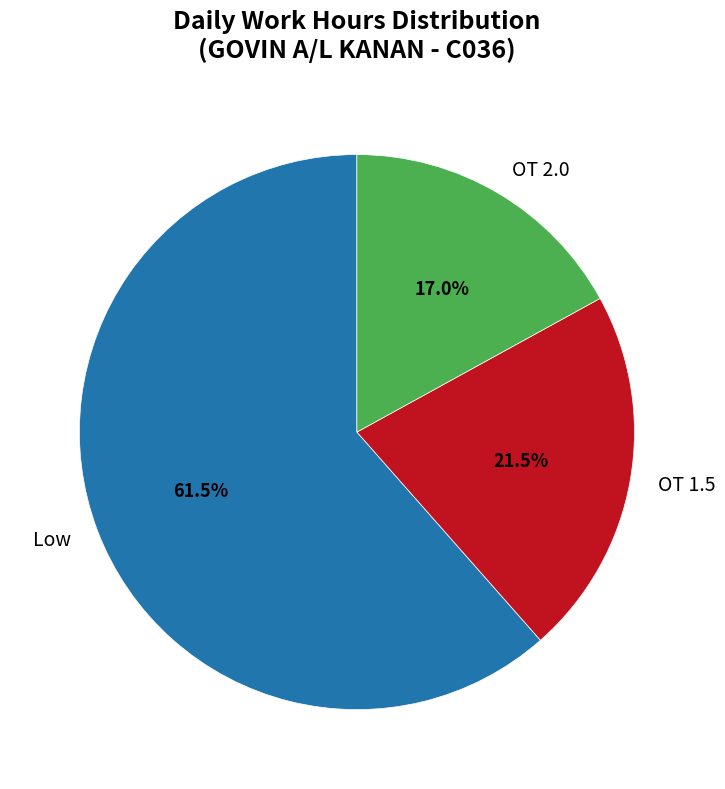

The OT 1.5 slice represents 1% of the pie. True or false?

False